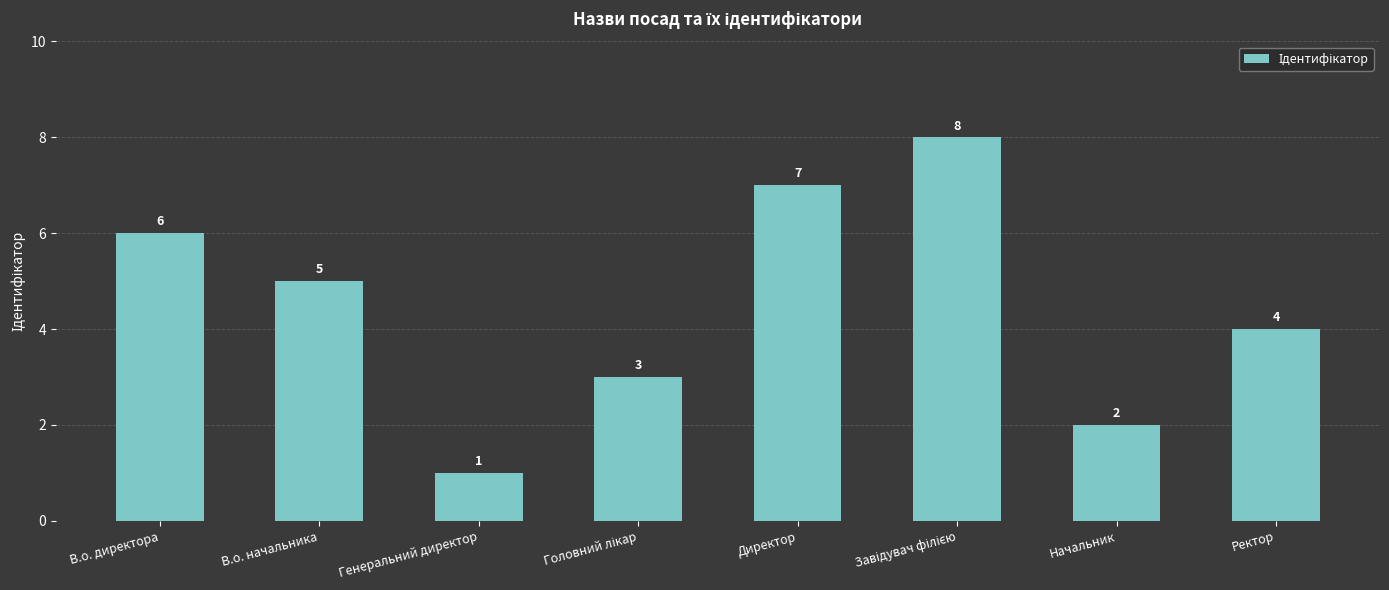

The value at В.о. директора is 6. True or false?

True